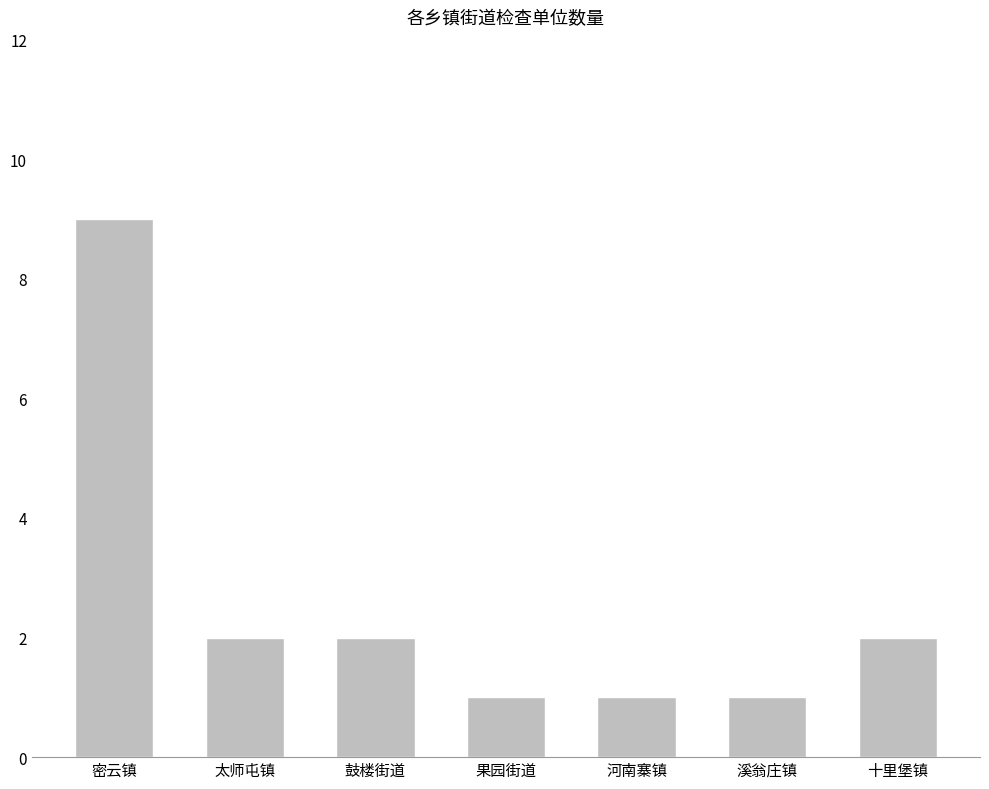

How many values are between 1 and 2?

6